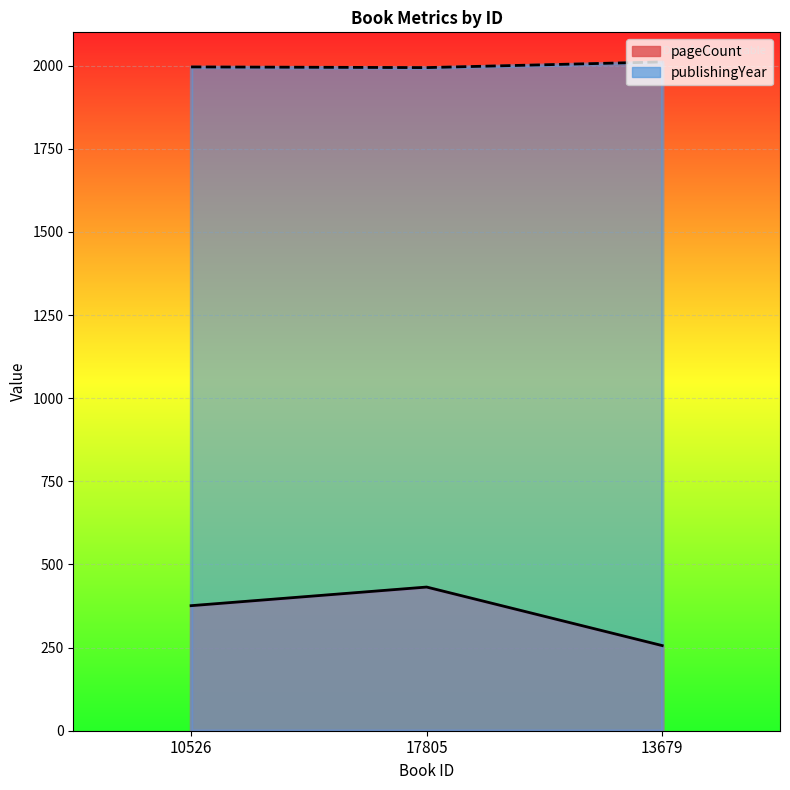

What is the greatest value displayed?

2011